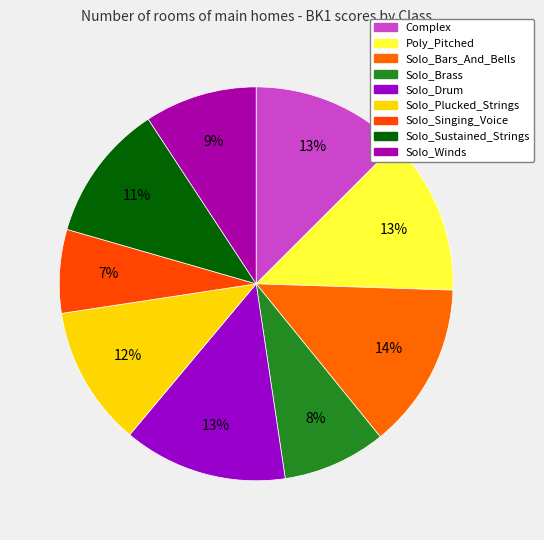

To the nearest percent, what is the combined percentage of Poly_Pitched and Solo_Singing_Voice?

20%